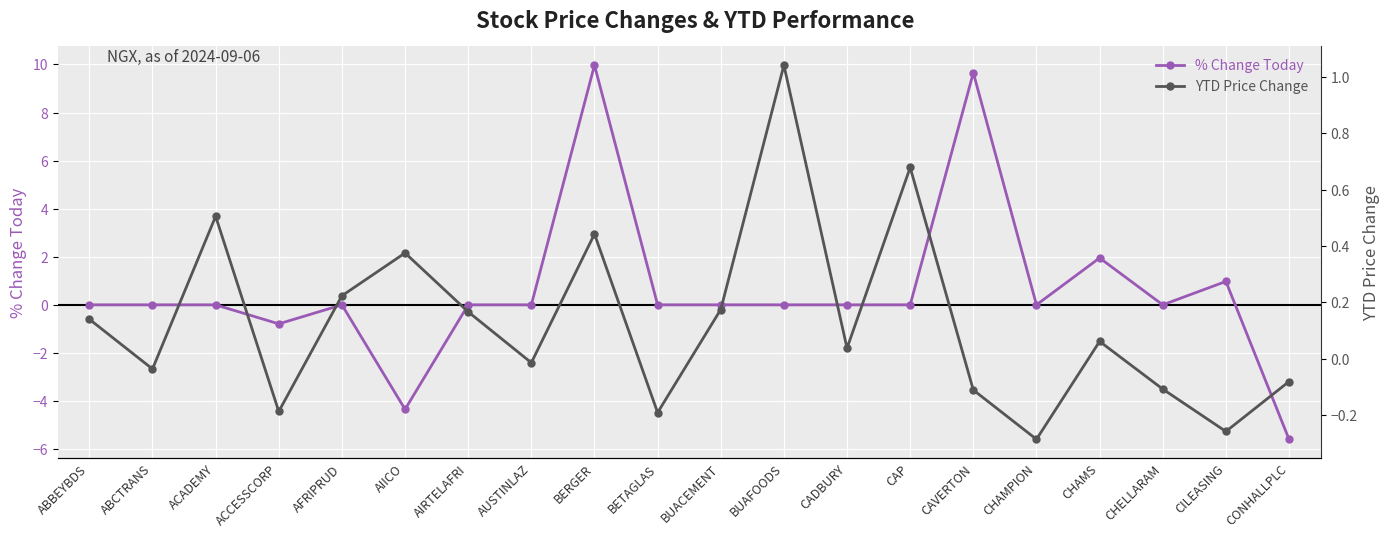

How many categories are shown in the chart?

20